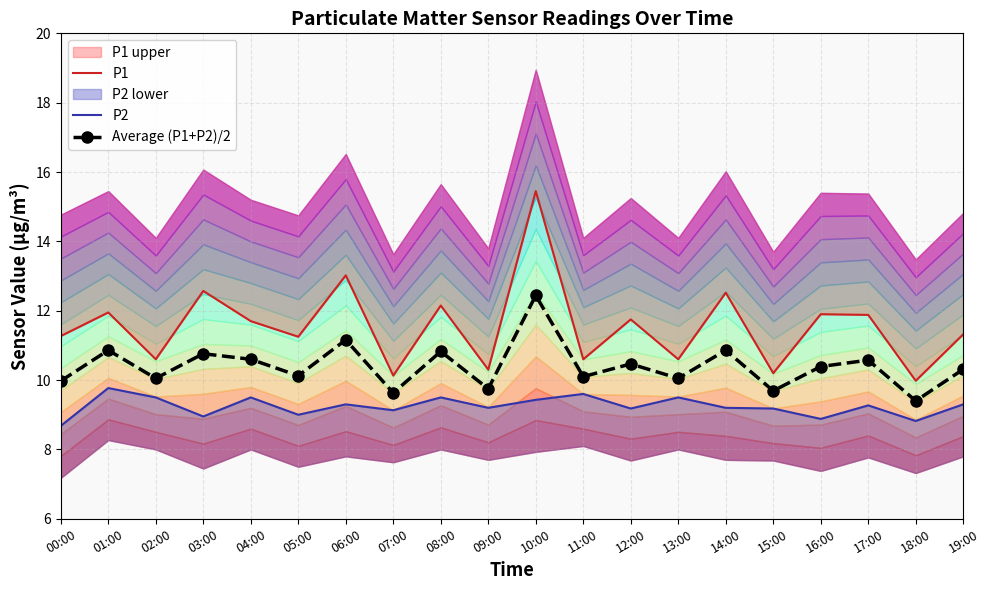

What is the label of the 9th point from the left?

08:00